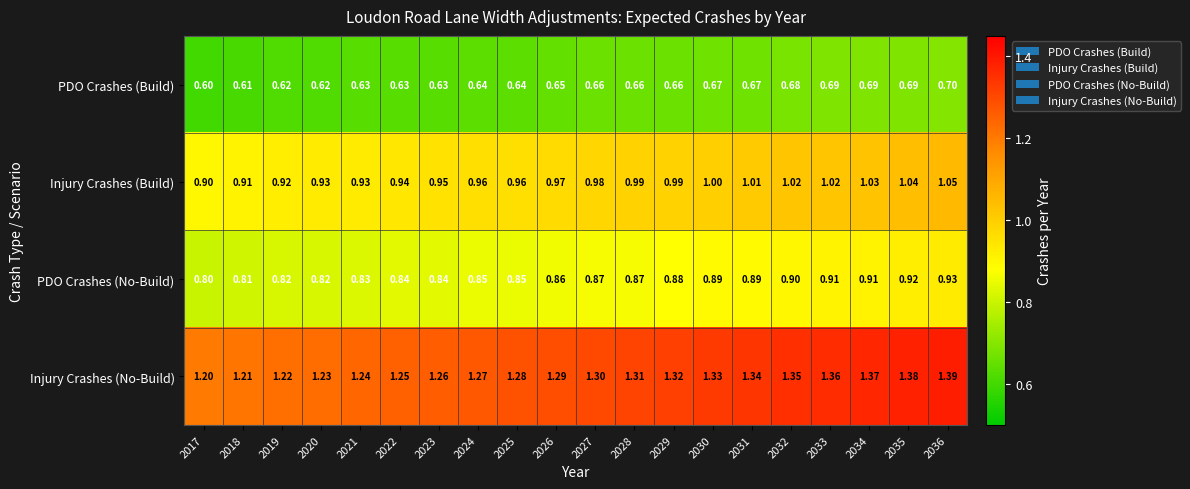

Is the value of PDO Crashes (No-Build) at 2026 greater than the value of Injury Crashes (Build) at 2032?

No